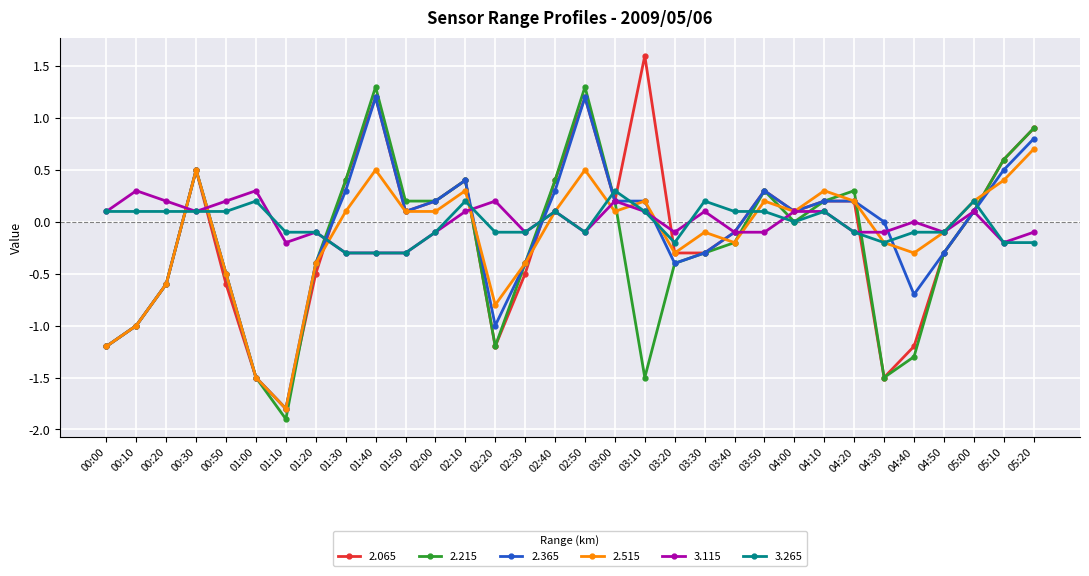

What is the total value across all series at 03:30?

-0.7